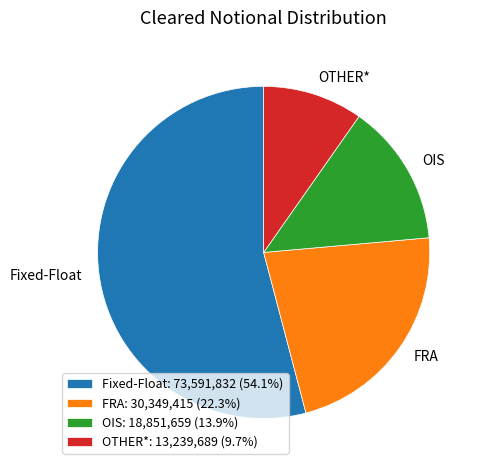

What is the ratio of the value at FRA: 30,349,415 (22.3%) to the value at OTHER*: 13,239,689 (9.7%)?

2.3